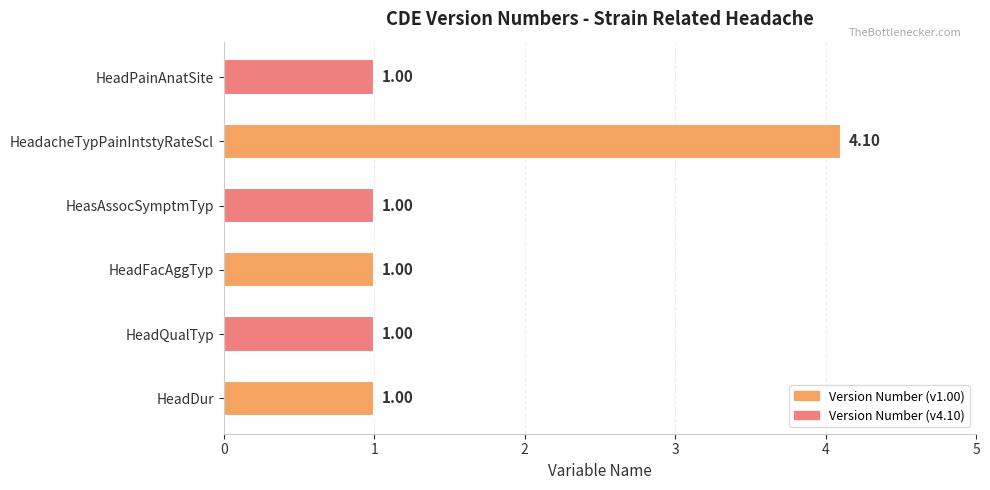

What is the average value?

1.5